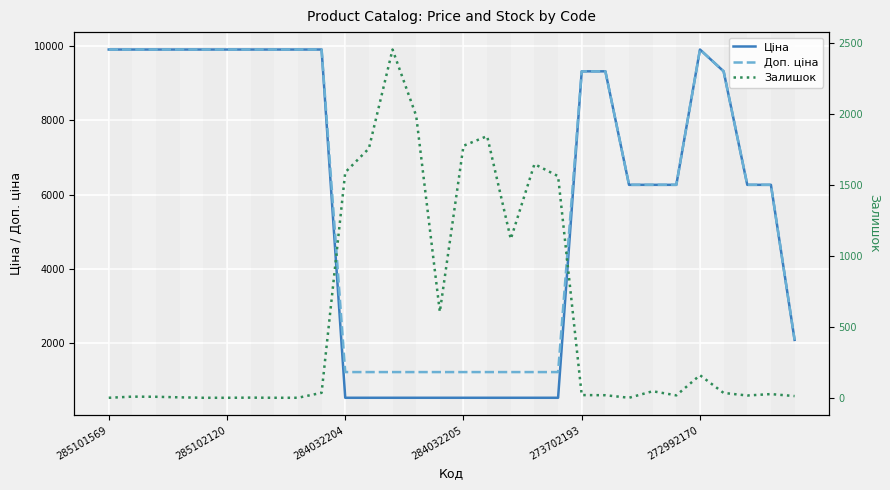

How many categories are shown in the chart?

30